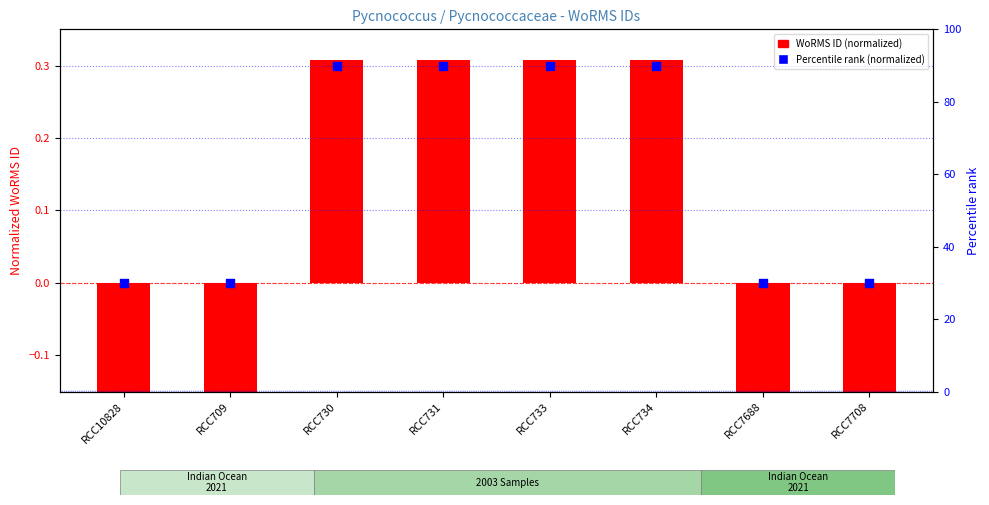

Which series has the largest total across all categories?

Percentile rank (normalized)